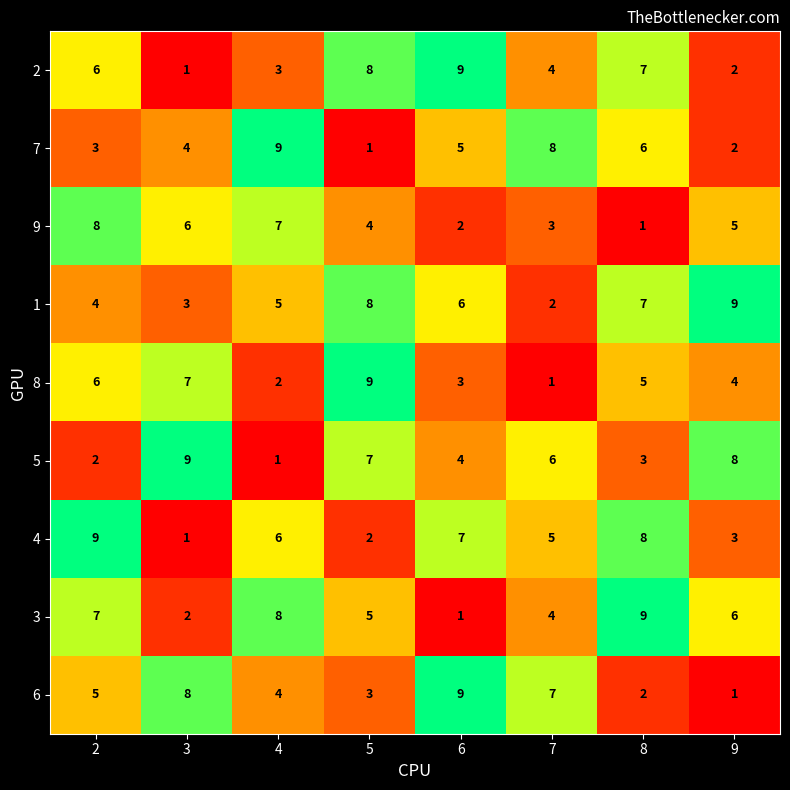

Which category has the lowest value in the 6 series?

9